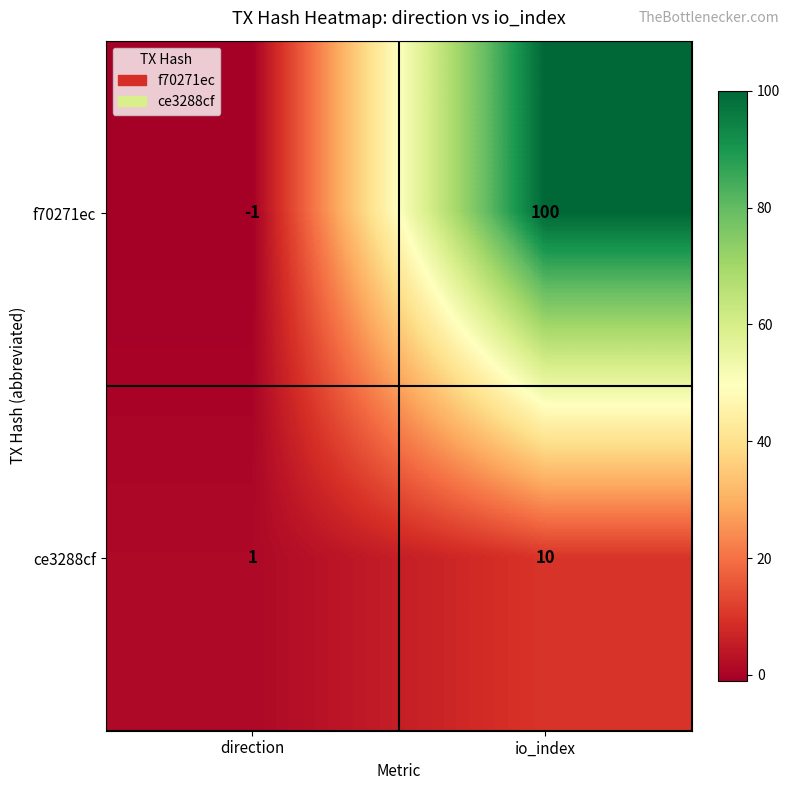

Which category has the lowest value across all series?

direction